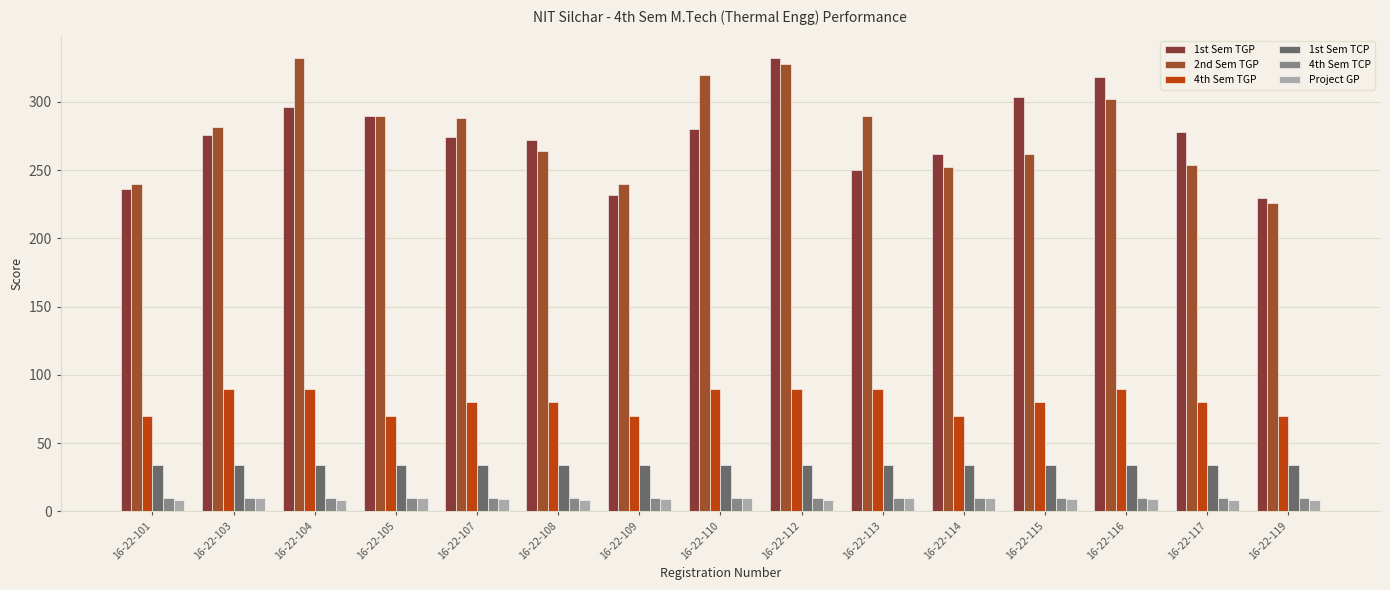

What is the spread (max minus min) of values at 16-22-110?

310